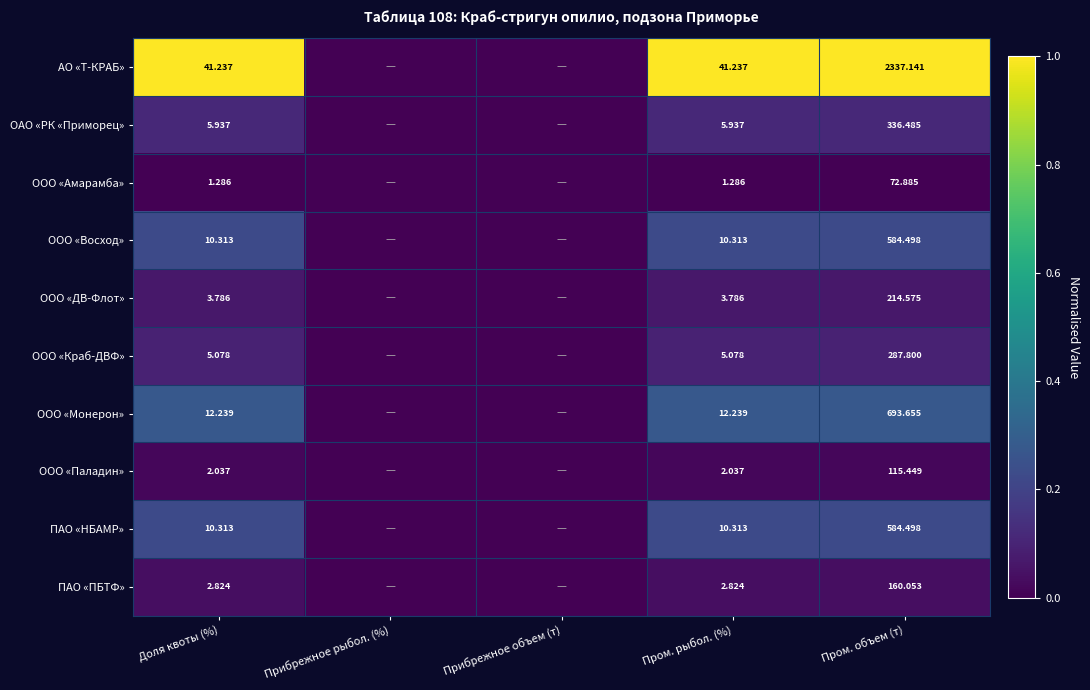

Is the value of ООО «Краб-ДВФ» at Пром. рыбол. (%) greater than the value of ПАО «НБАМР» at Пром. объем (т)?

No